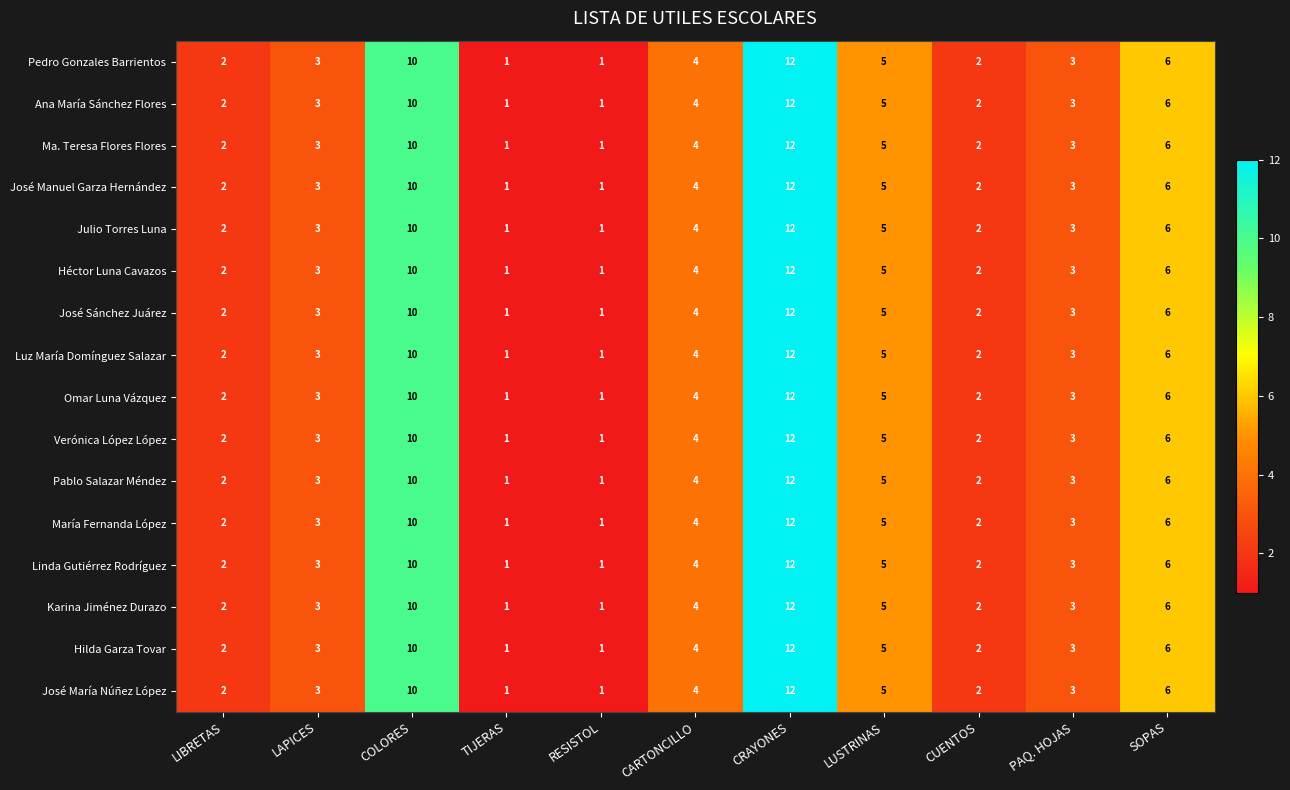

Is it true that José Manuel Garza Hernández equals 2 at CUENTOS?

True